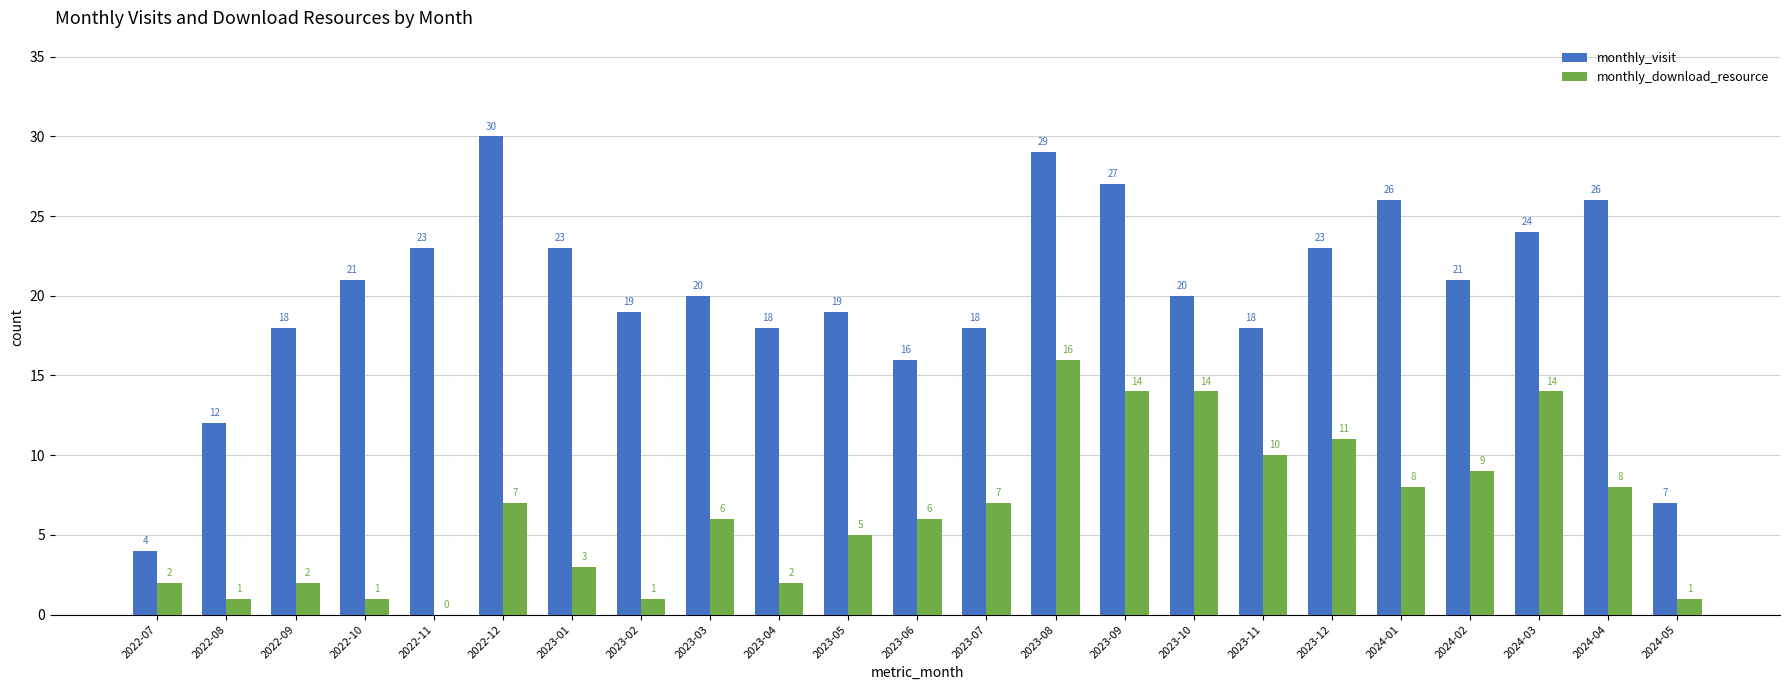

Which label corresponds to the largest value in the chart?

2022-12